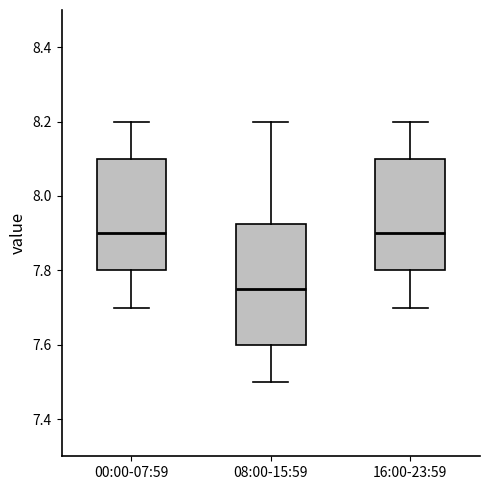

Which box is the tallest, from its lower edge to its upper edge?

08:00-15:59